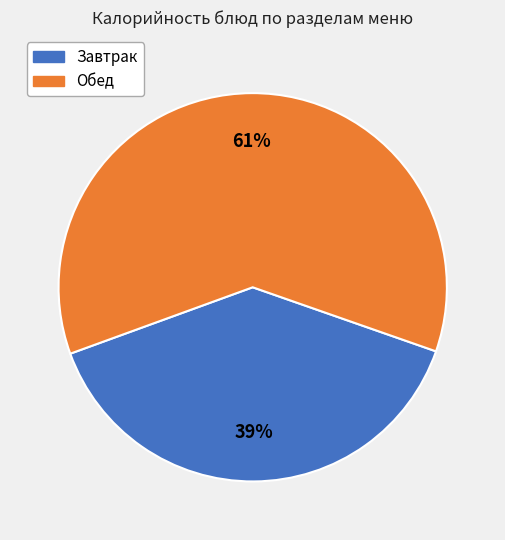

To the nearest percent, what is the average slice percentage?

50%